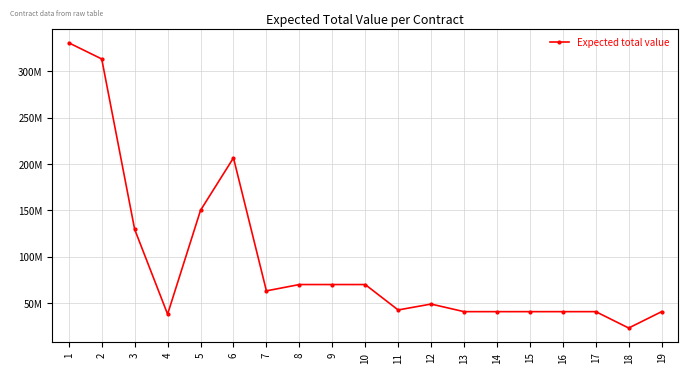

Where is the data nearest to the value 177047843?

5